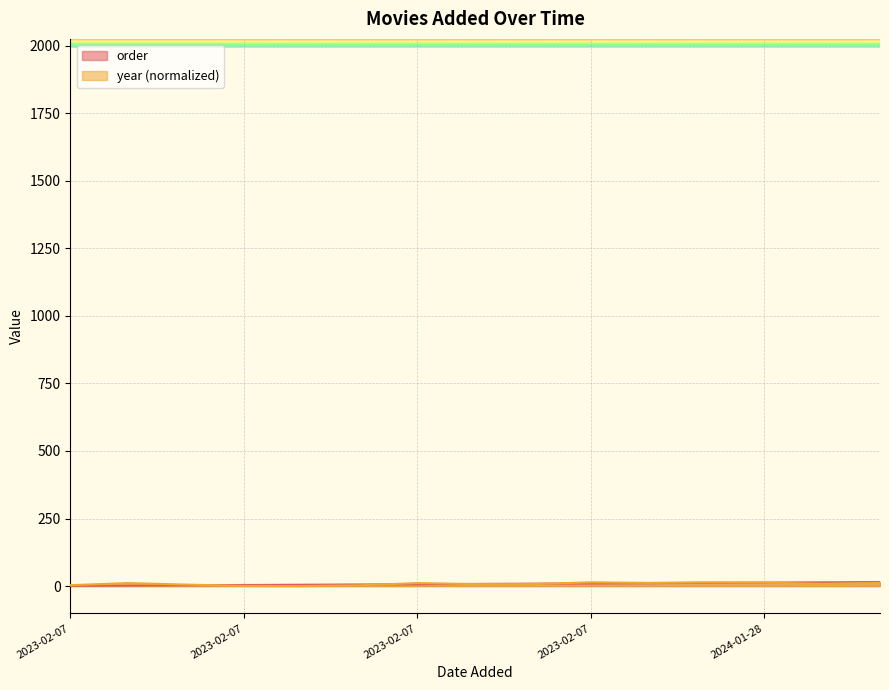

How many lines are shown in the chart?

2